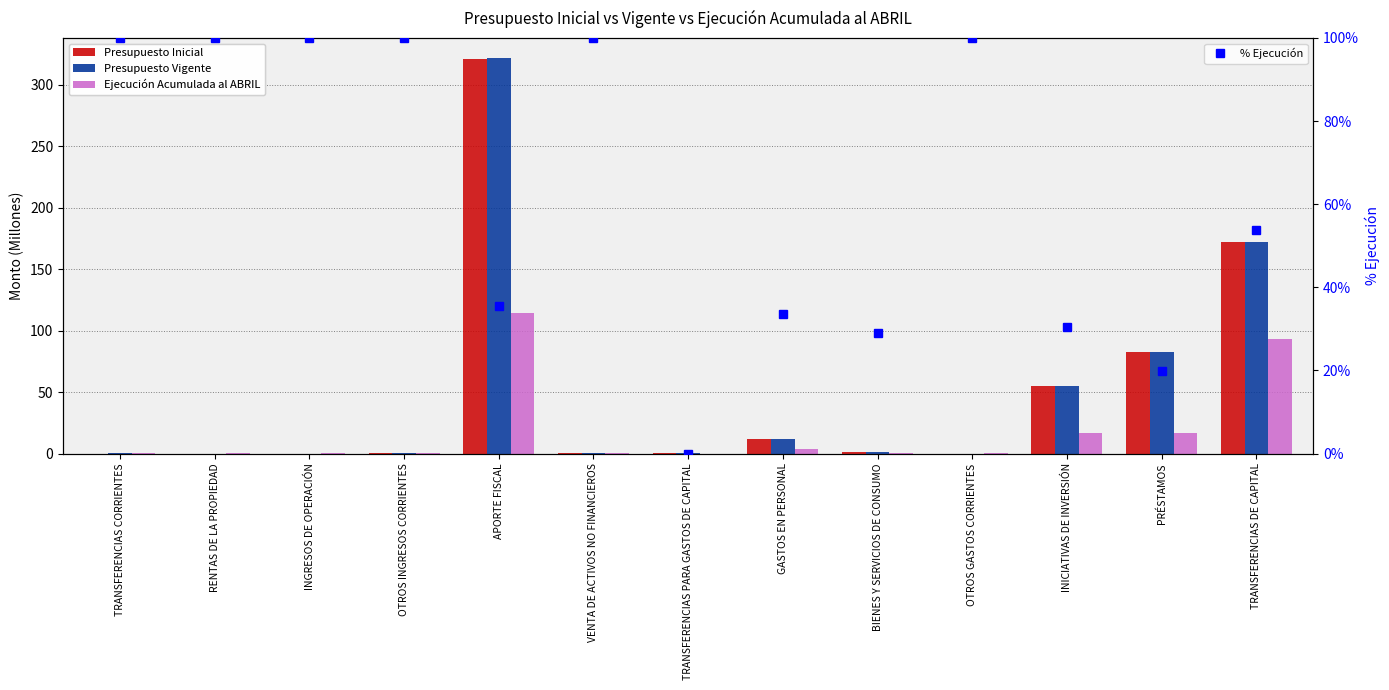

How many series are shown in this chart?

4